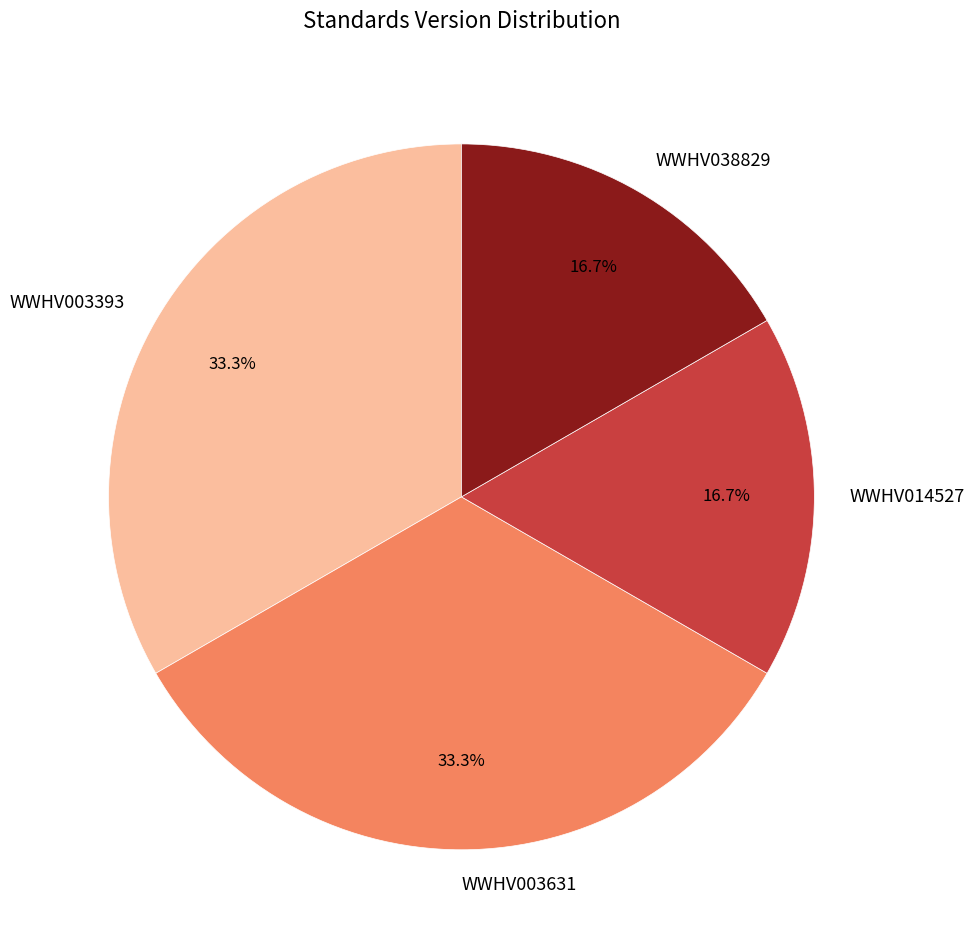

Is there any slice that represents more than half of the pie?

No